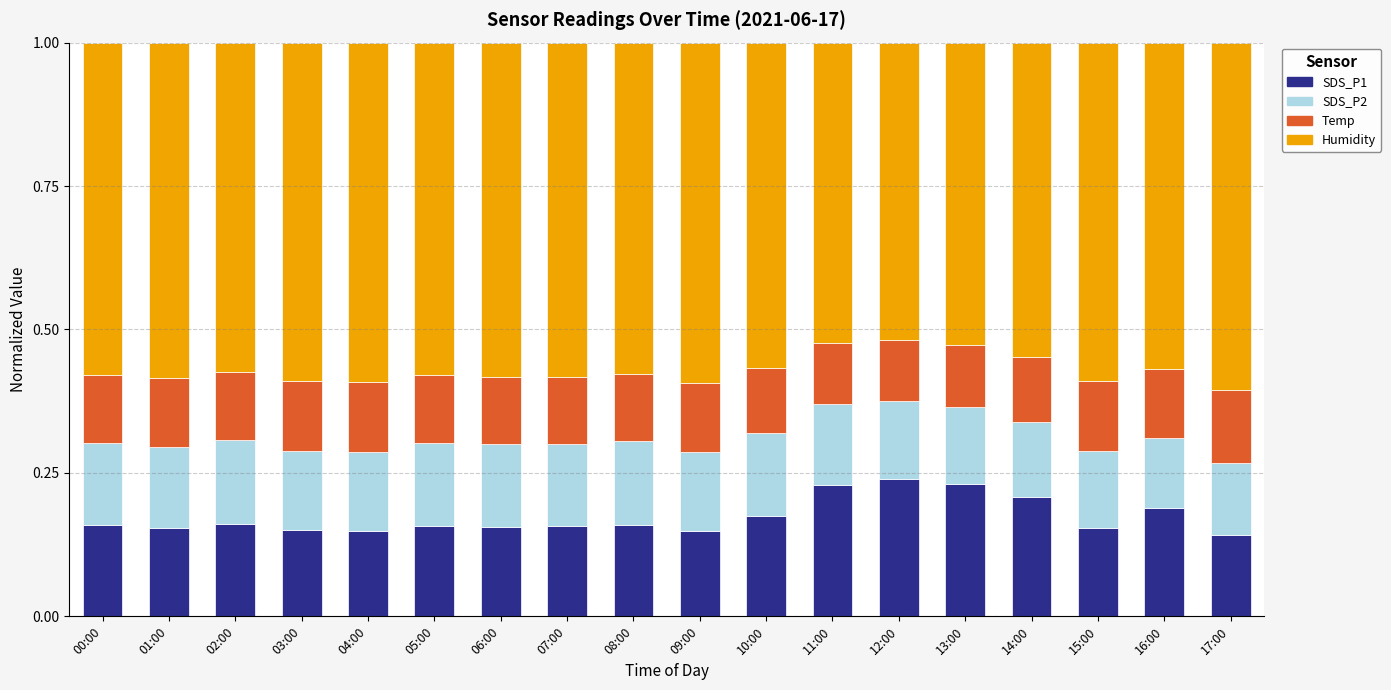

The value of SDS_P1 at 06:00 is 0.1. True or false?

False